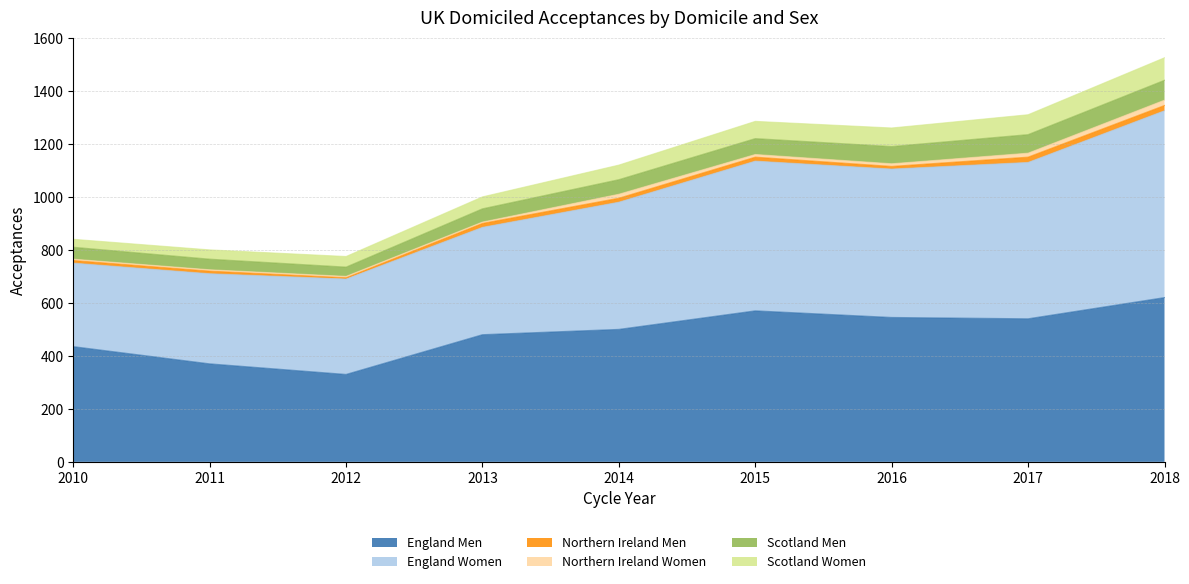

Where is Northern Ireland Women nearest to the value 12?

2015